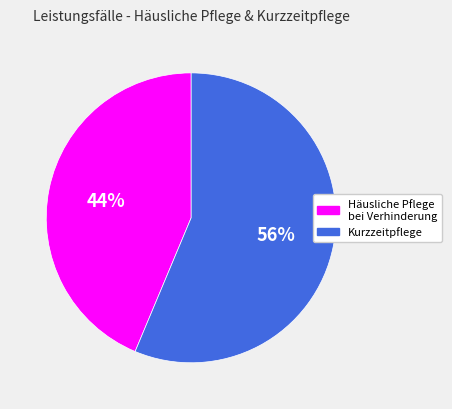

Count the number of slices in the pie.

2